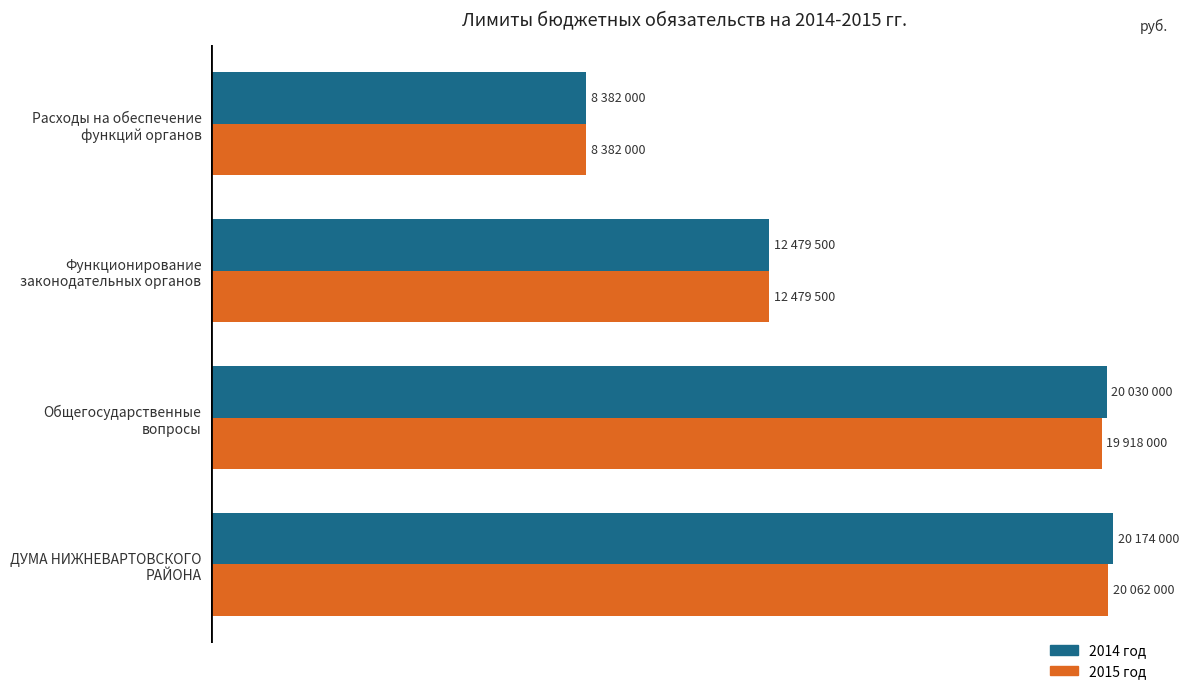

What is the difference between the maximum and minimum values in the 2015 год series?

11680000